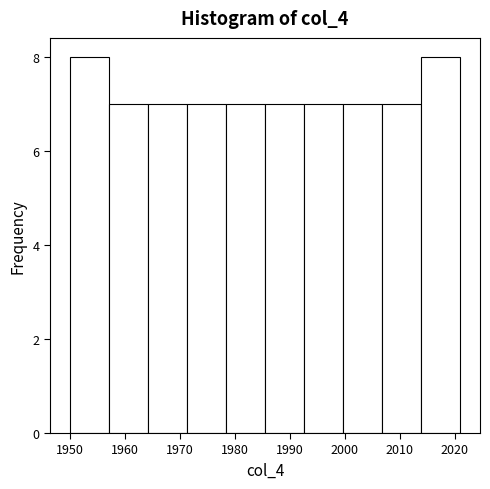

What is the height of the bar covering 1971.3 to 1978.4 on the x-axis? Neither the bar edges nor the heights are printed on the chart, so give them approximately, as read against the axes.

7